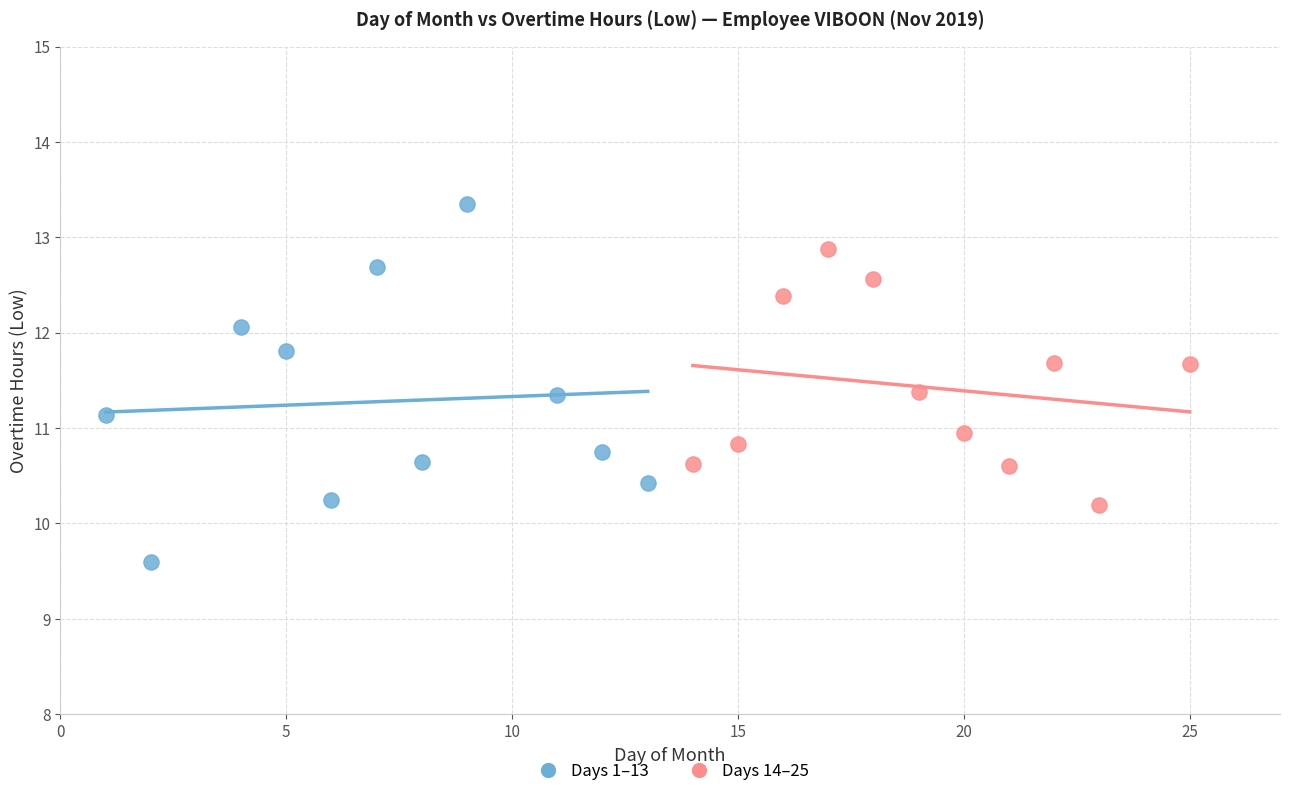

Which series reaches the minimum Y coordinate?

Days 1–13